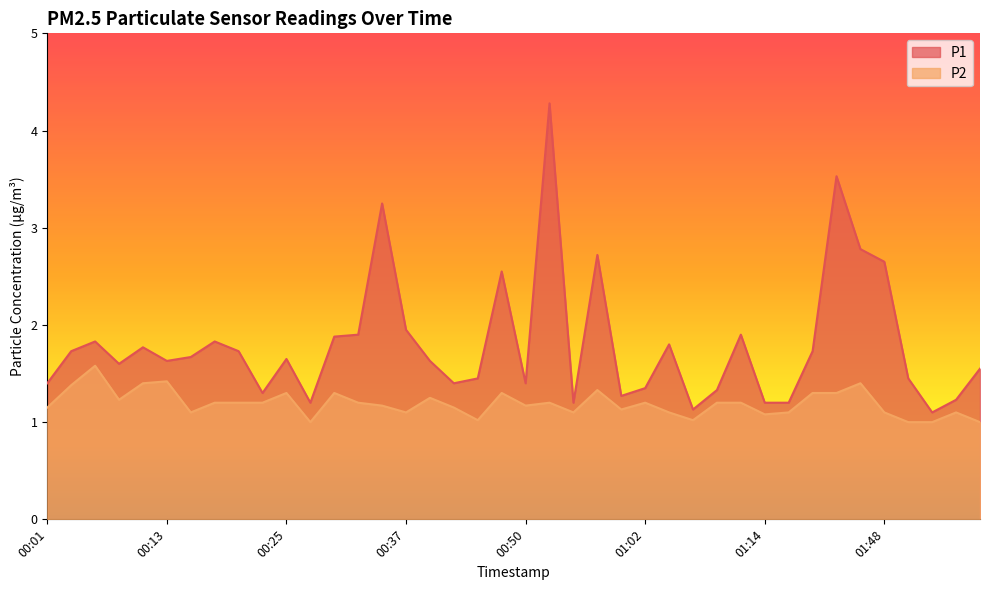

What are all the series names shown in the legend?

P1, P2